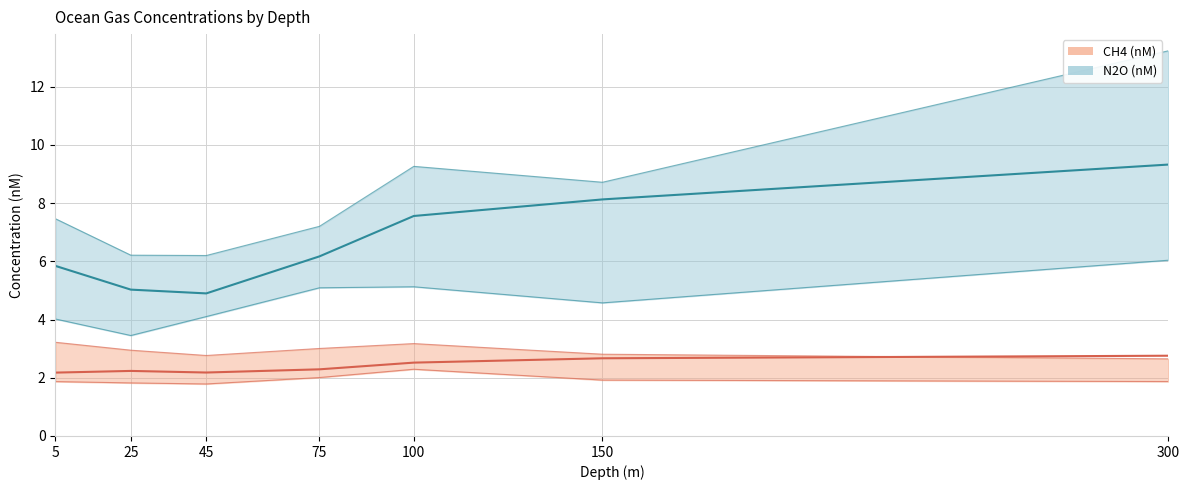

True or false: CH4 (nM) has more than 0 points higher than both neighbors.

True